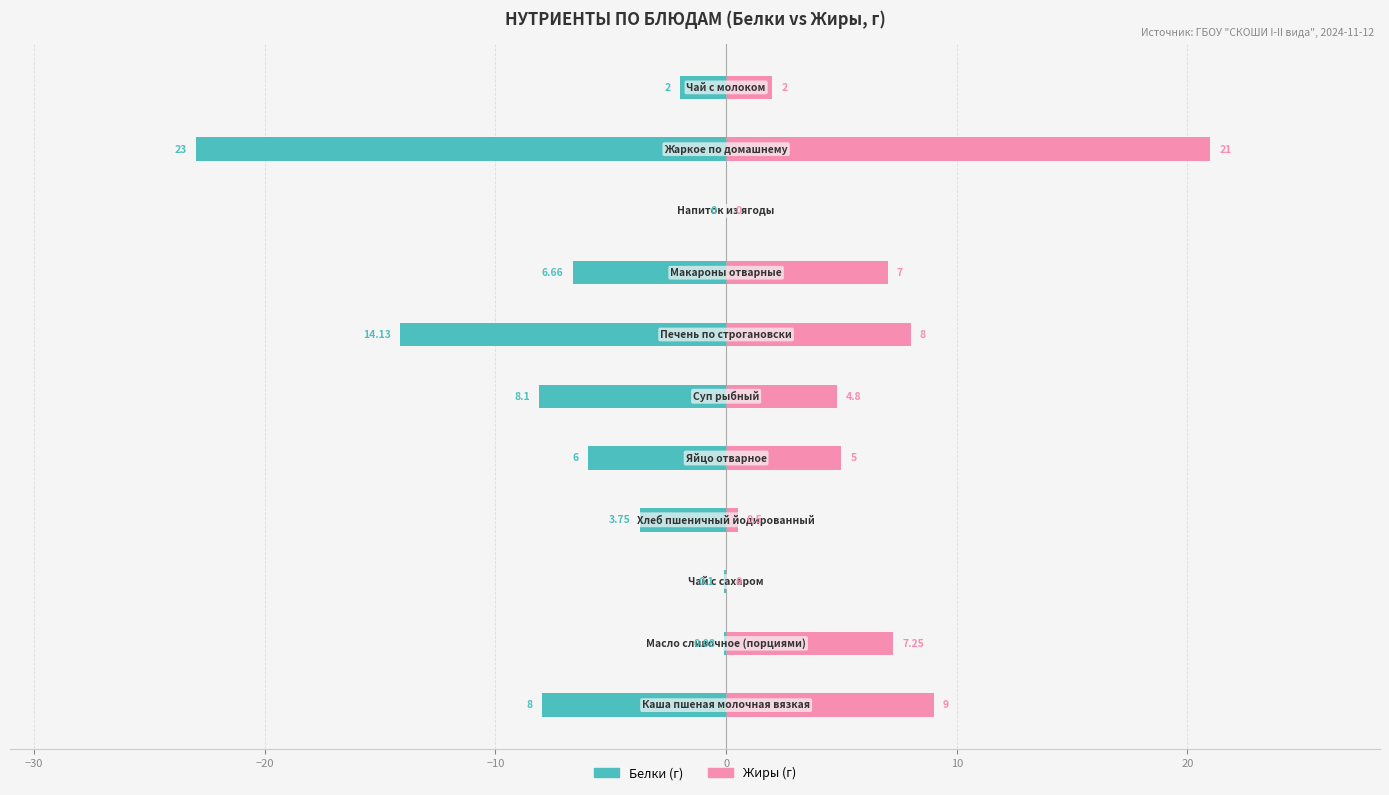

How many data points in Жиры (г) are less than 5?

5